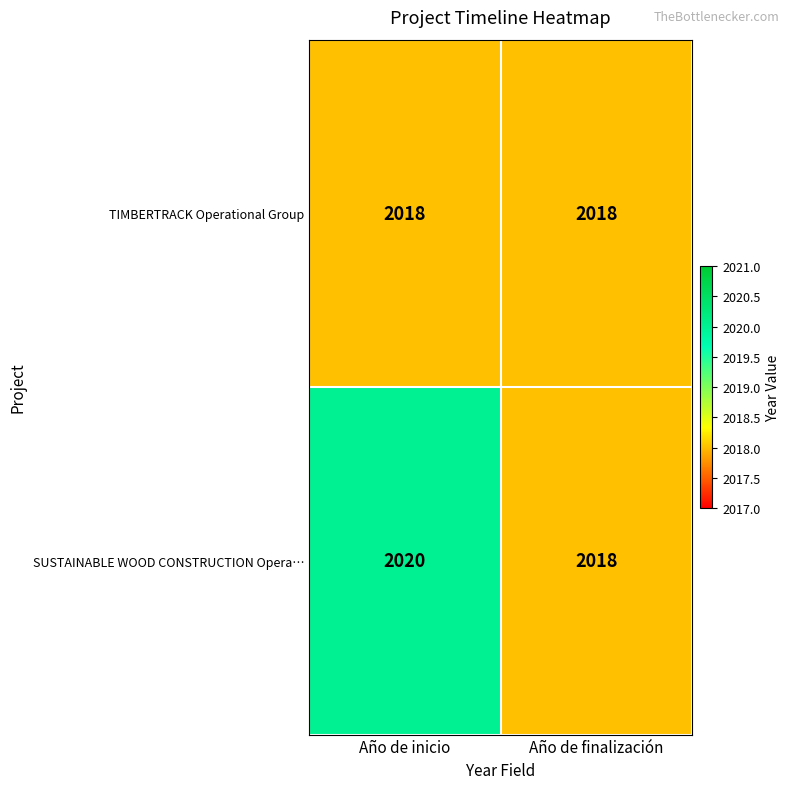

Reading left to right, what are all the values shown in this chart?

TIMBERTRACK Operational Group: 2018	2018
SUSTAINABLE WOOD CONSTRUCTION Opera…: 2020	2018